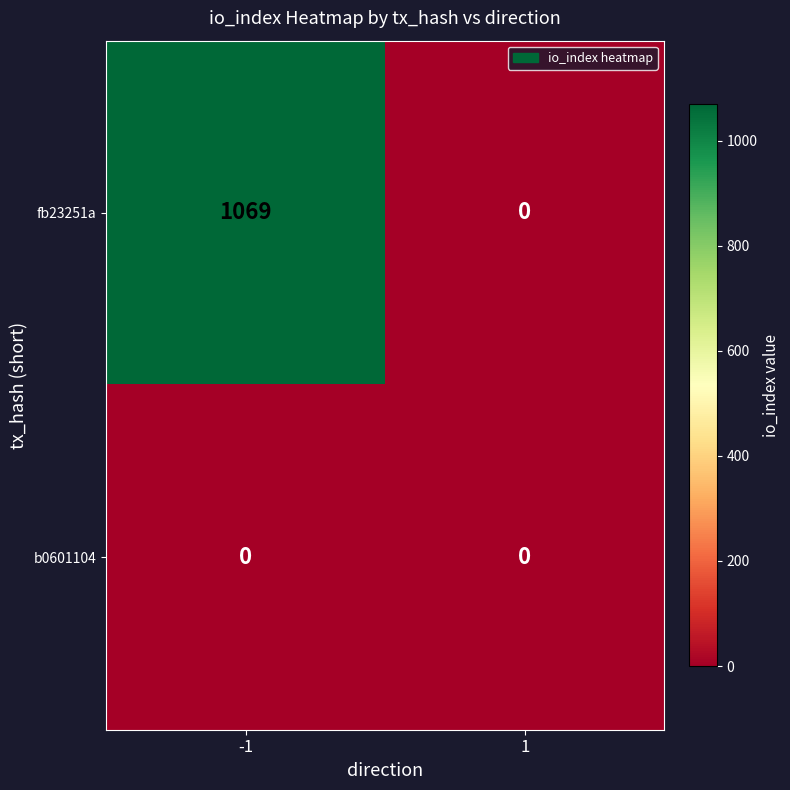

Is it true that fb23251a equals 1795 at -1?

False